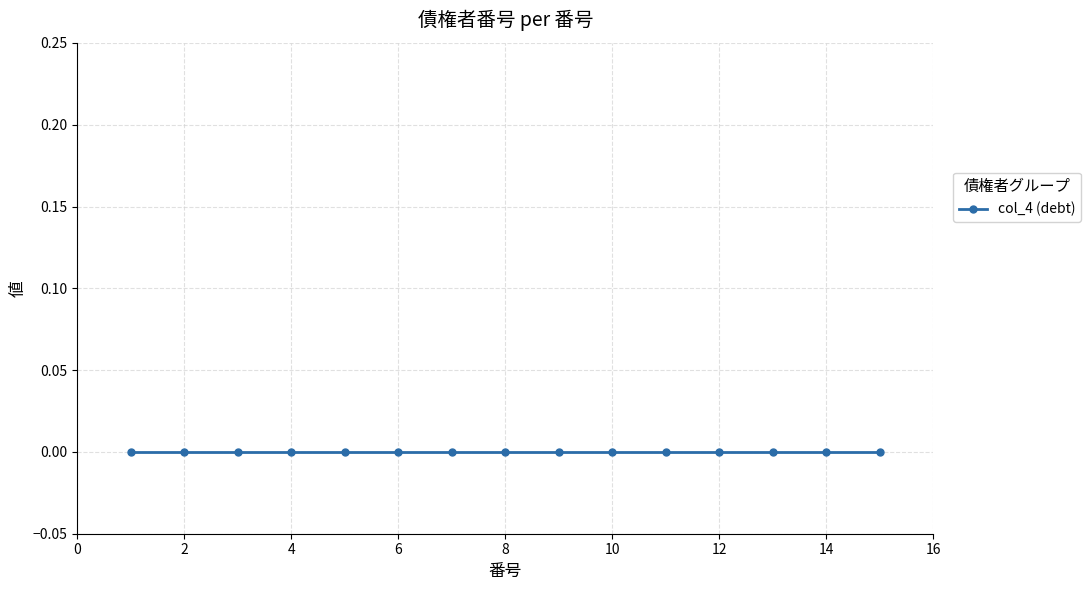

How many lines are shown in the chart?

1